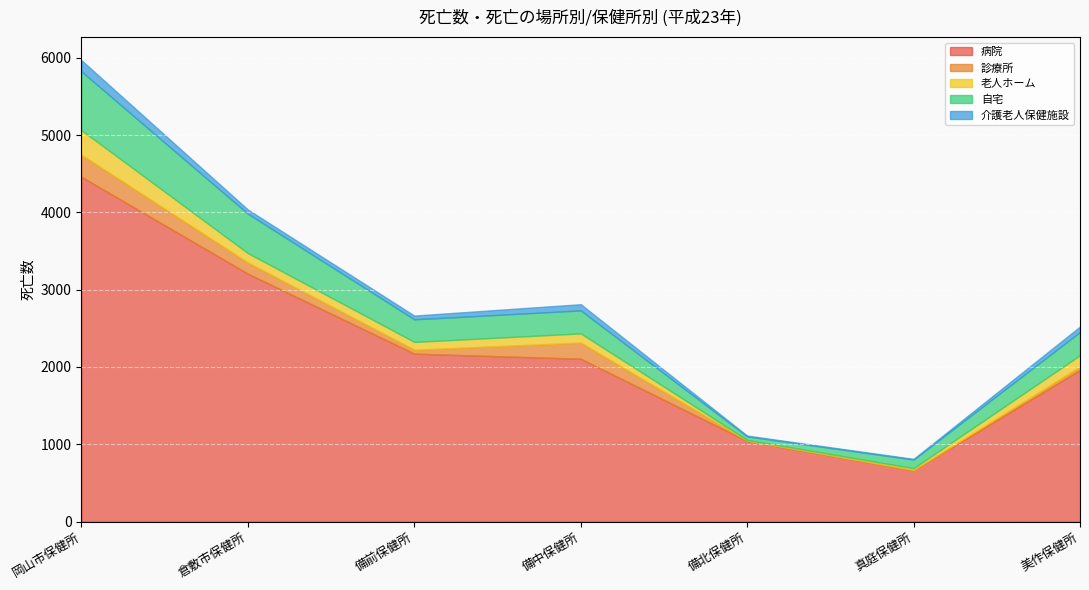

Which category has the lowest value in the 病院 series?

真庭保健所